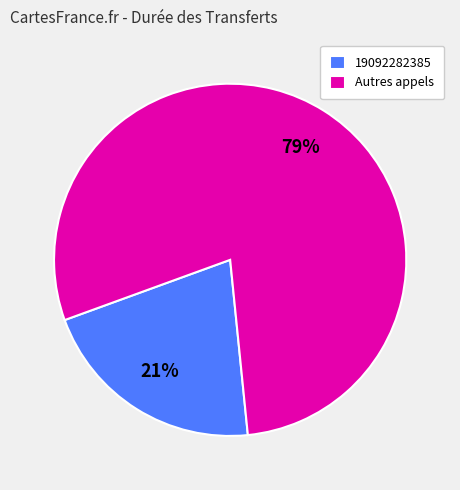

What percentage is the Autres appels slice, to the nearest percent?

79%